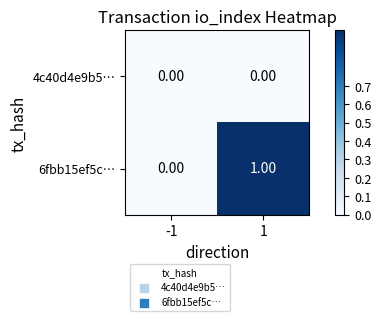

List the series in order of their overall mean, lowest first.

4c40d4e9b5…, 6fbb15ef5c…